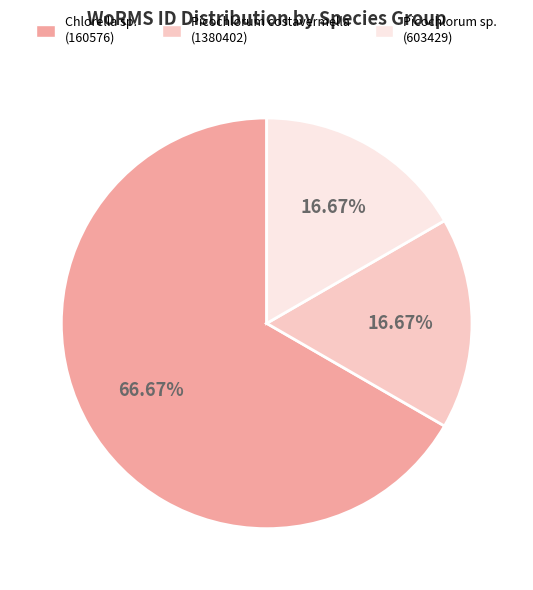

Is there a majority slice in this chart?

Yes